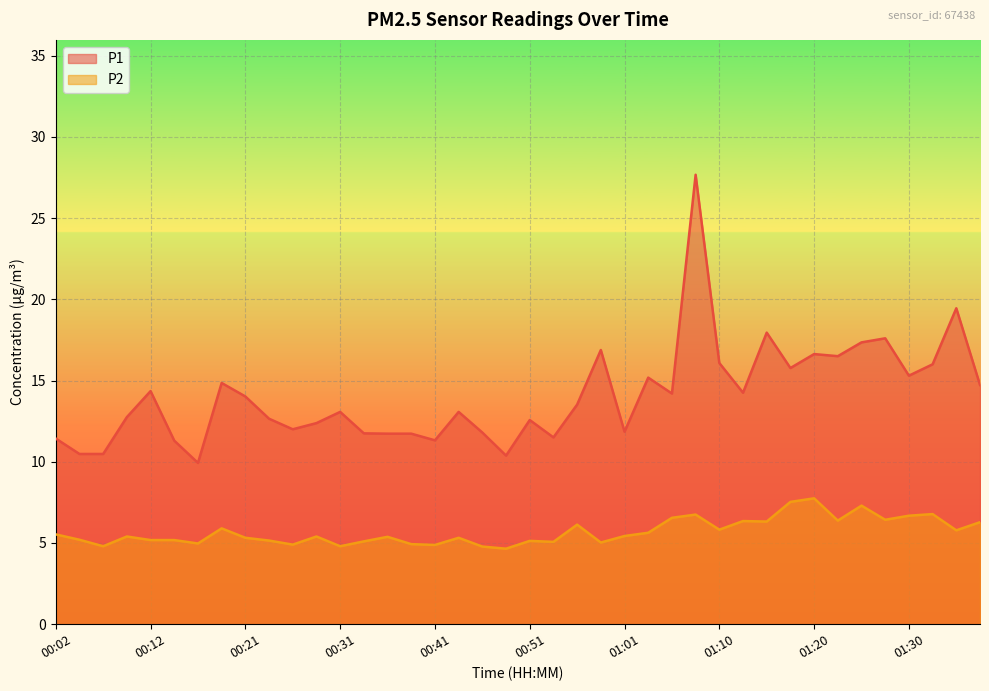

True or false: P1 and P2 cross at least once.

False